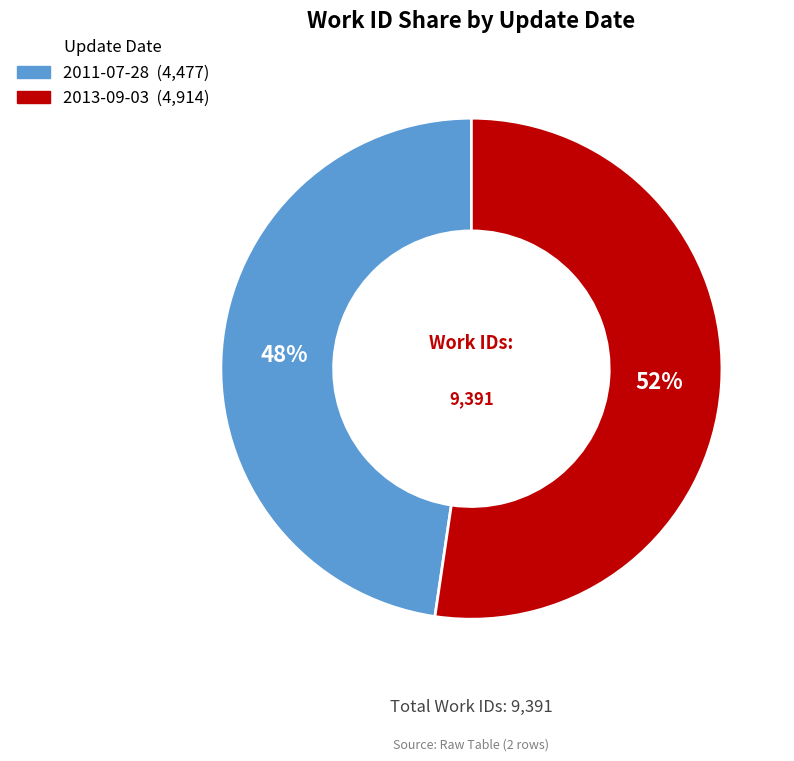

Which has a higher value, 2011-07-28 or 2013-09-03?

2013-09-03